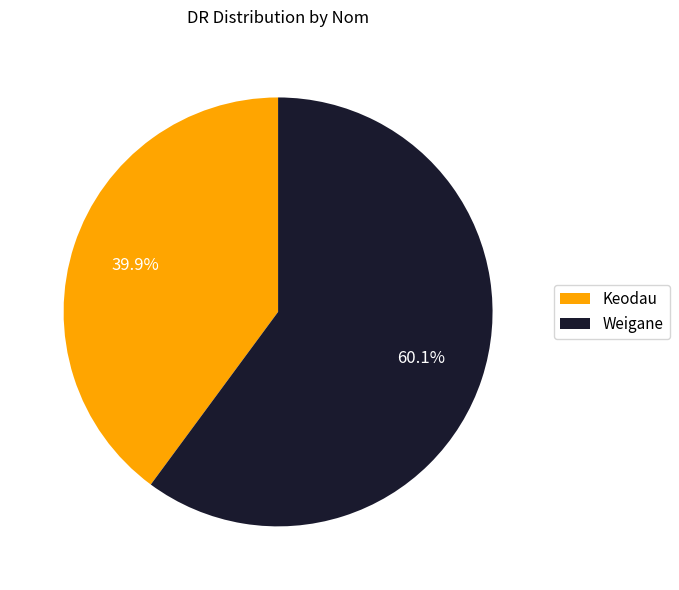

Do Weigane and Keodau together represent more than half of the pie?

Yes